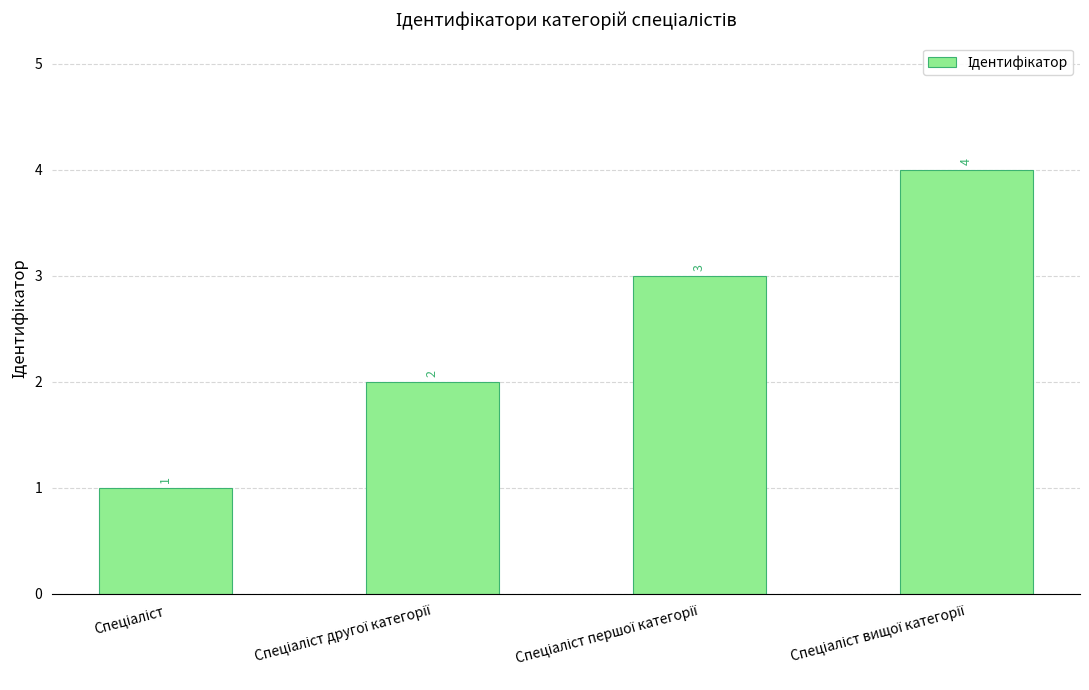

What is the sum of all values?

10